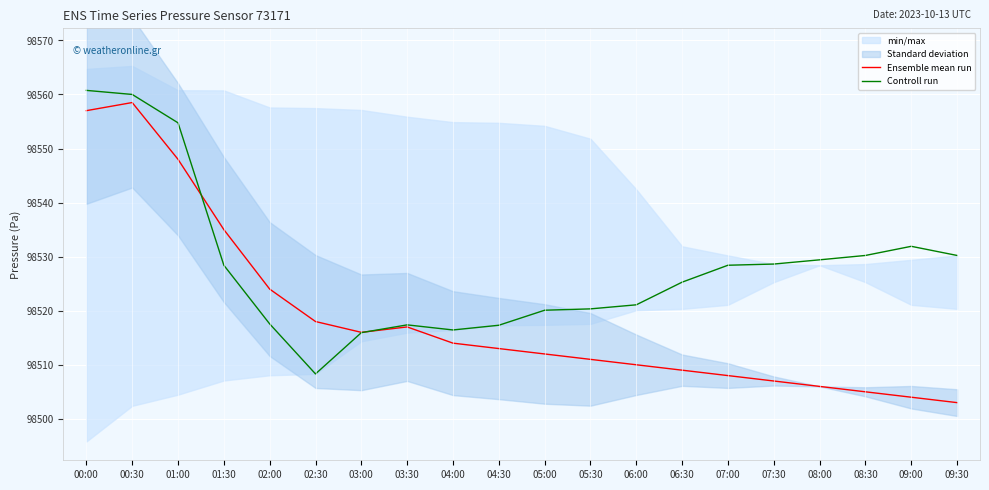

What is the label of the 14th point from the left?

06:30